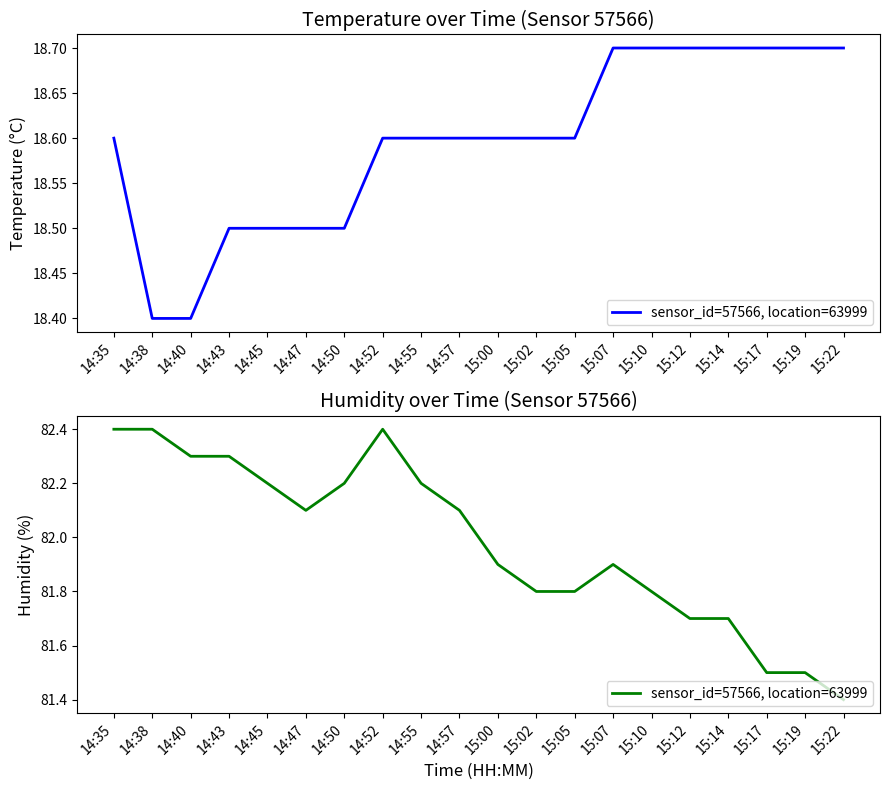

The chart shows a value of 81.4 at 15:22. True or false?

True